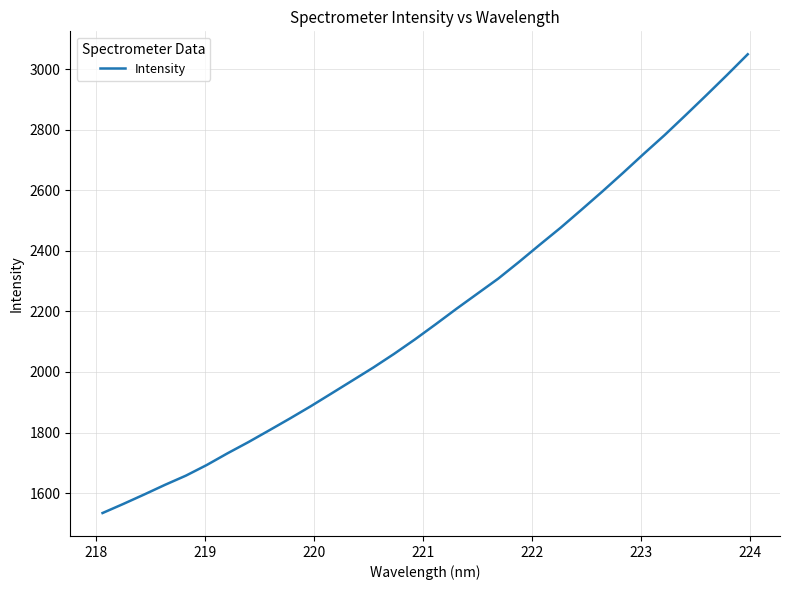

What is the greatest value displayed?

3048.8